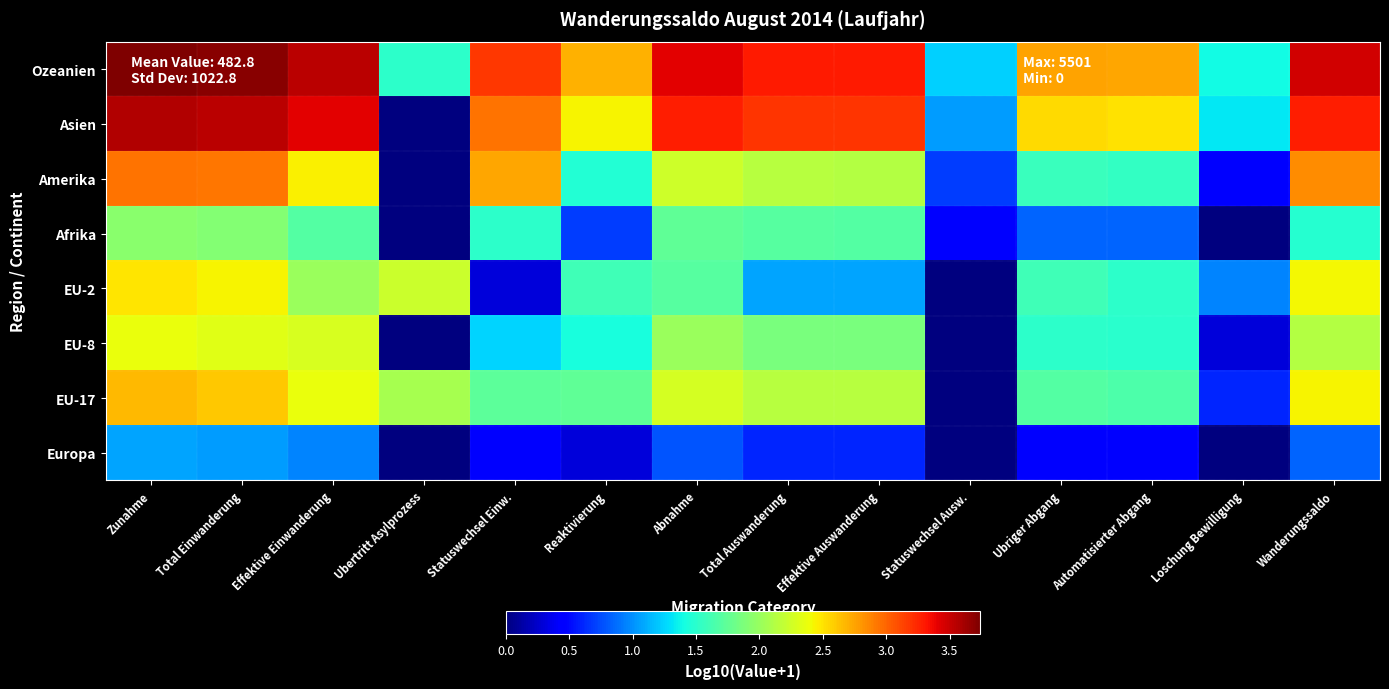

Which has a higher value, Total Auswanderung or Effektive Einwanderung?

Effektive Einwanderung